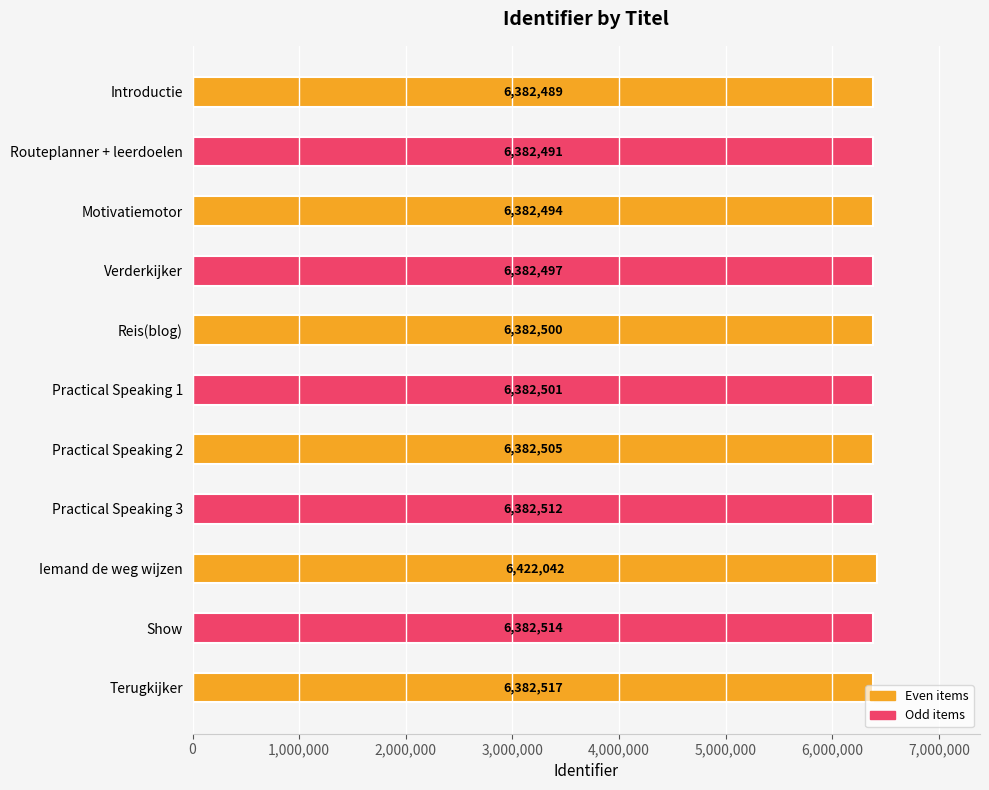

Which has a higher value, Practical Speaking 2 or Motivatiemotor?

Practical Speaking 2